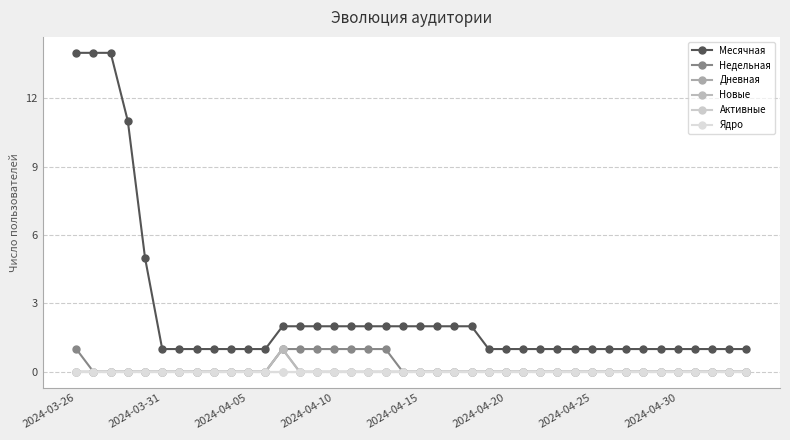

Count the Недельная values in the range 0 to 1.

40